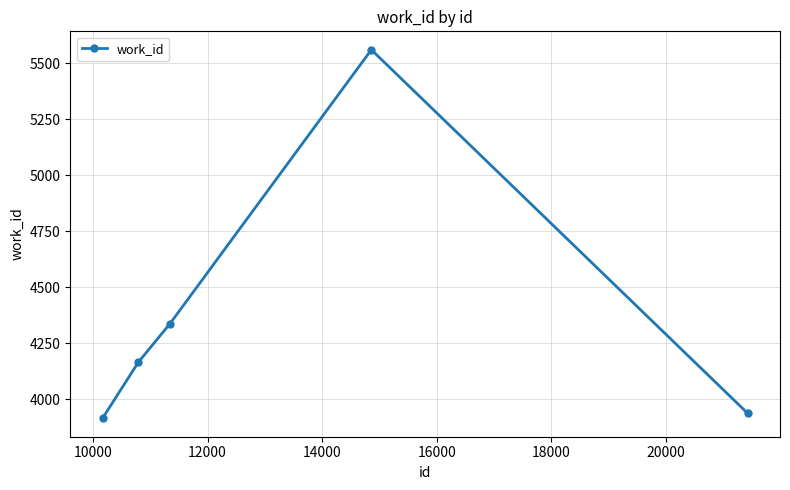

What is the difference between the second highest and second lowest values?

401